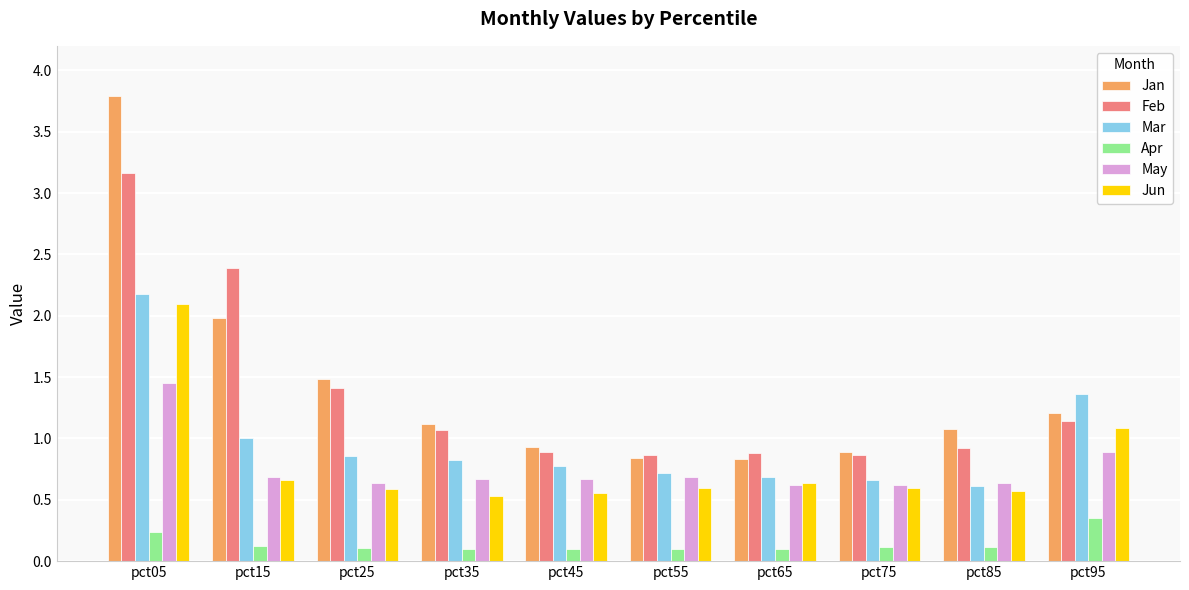

How many groups of bars are there?

10